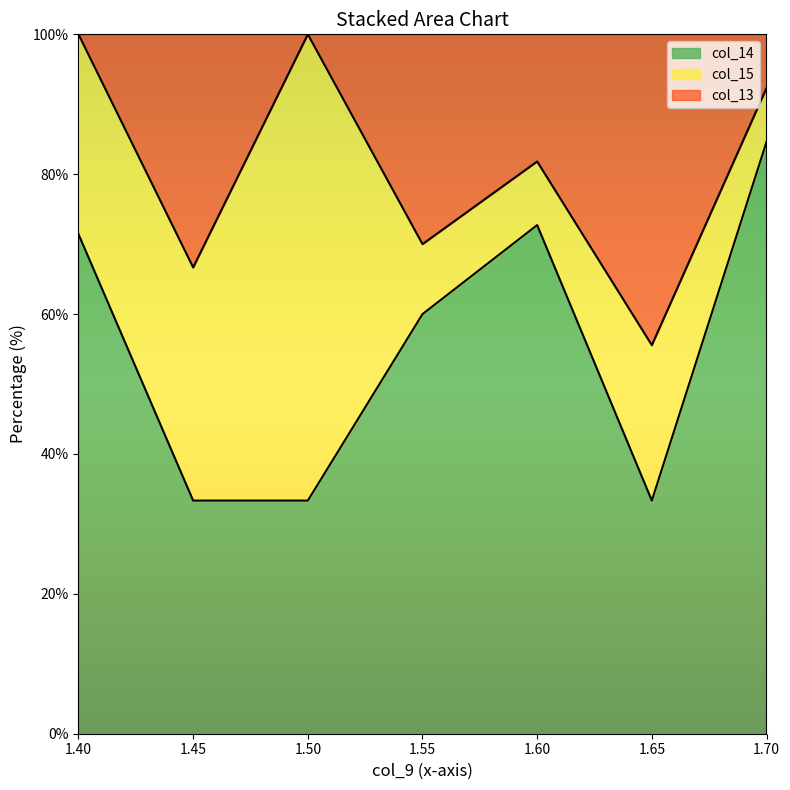

True or false: col_13 has more than 0 points higher than both neighbors.

True